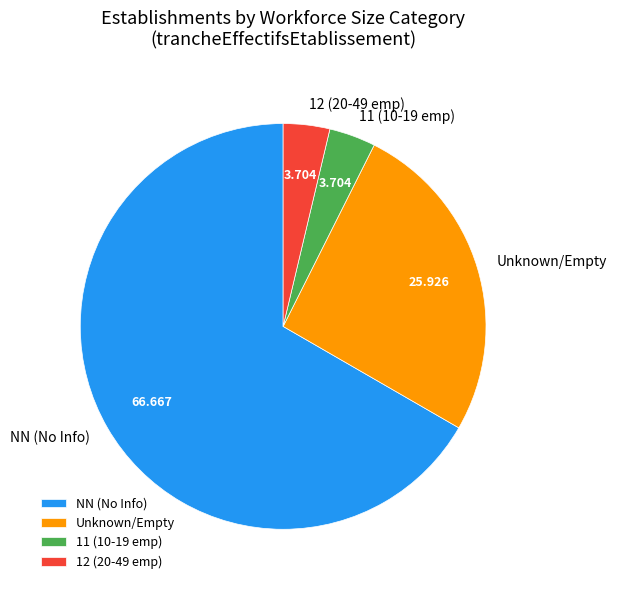

What is the majority slice?

NN (No Info)